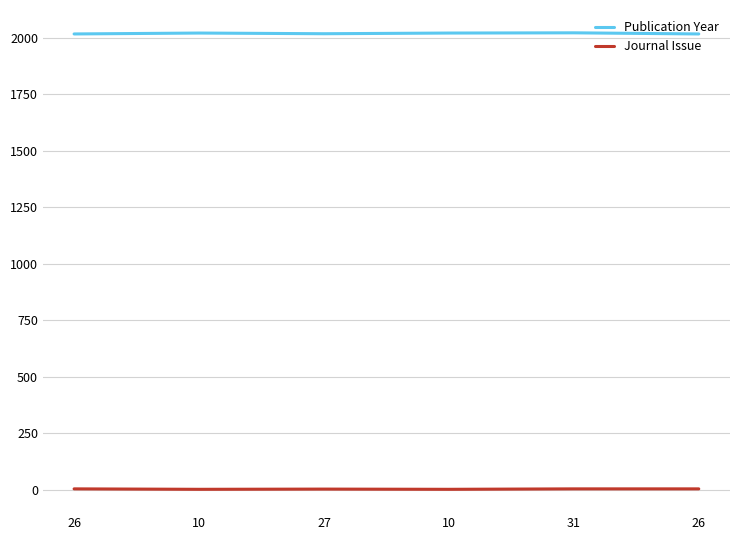

What are all the series names shown in the legend?

Publication Year, Journal Issue